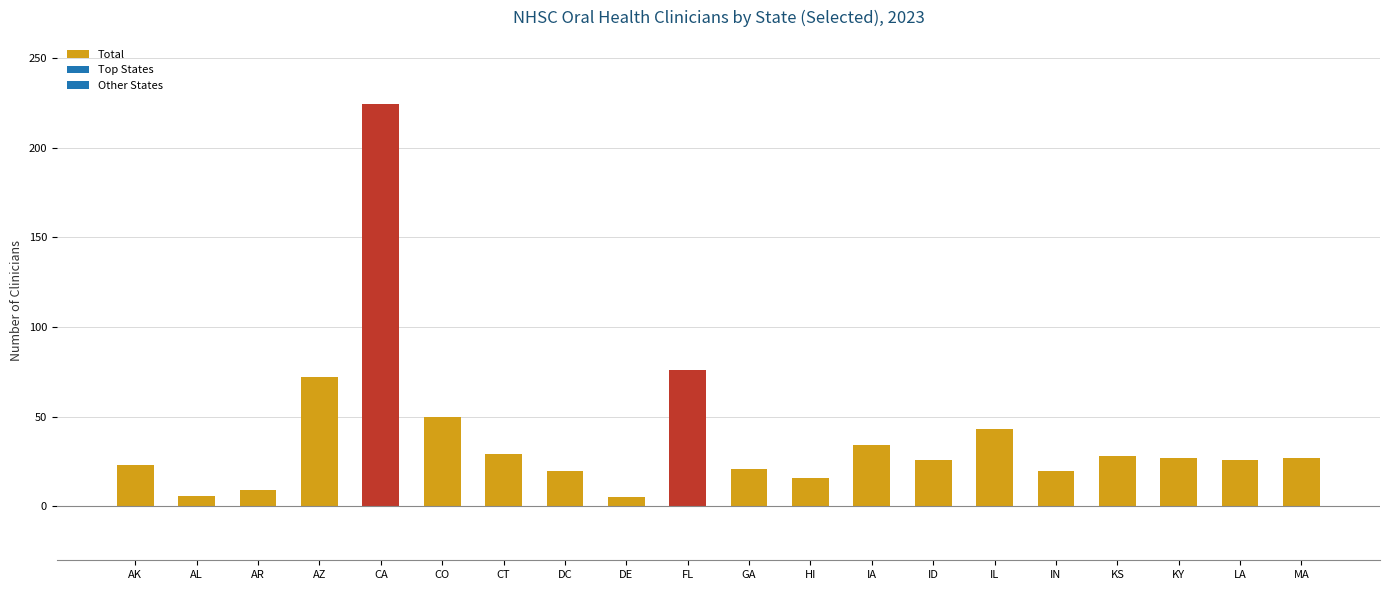

What is the label of the 8th bar from the left?

DC